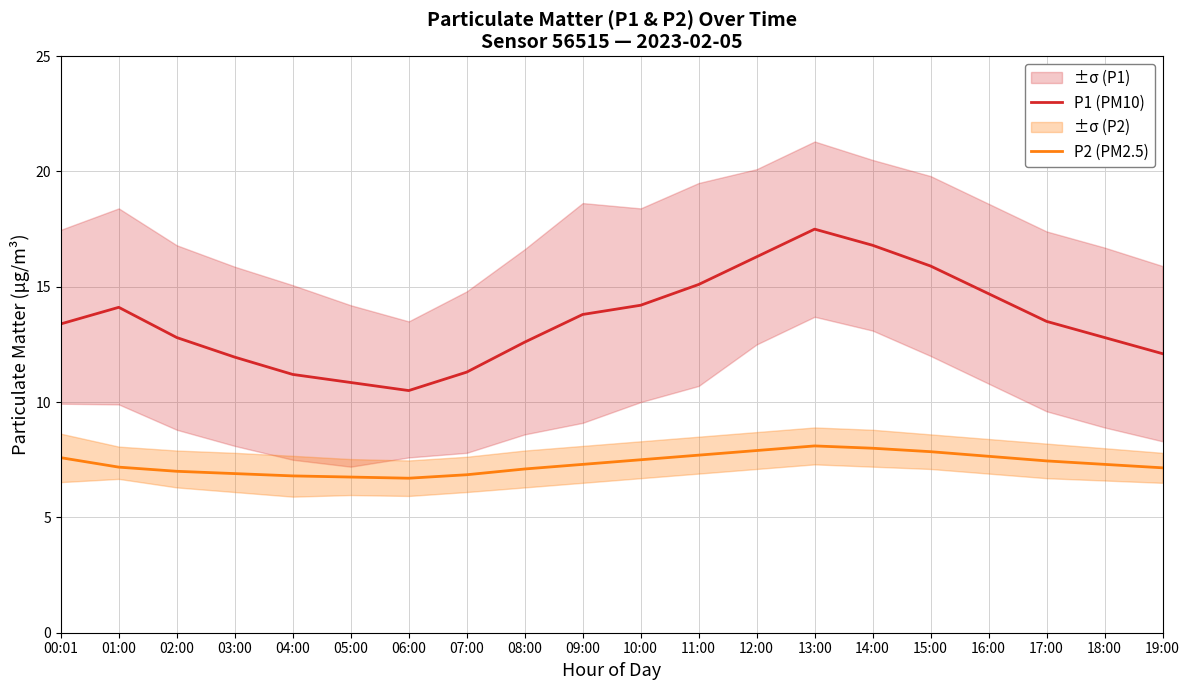

What is the average value of the P1 (PM10) series?

13.6